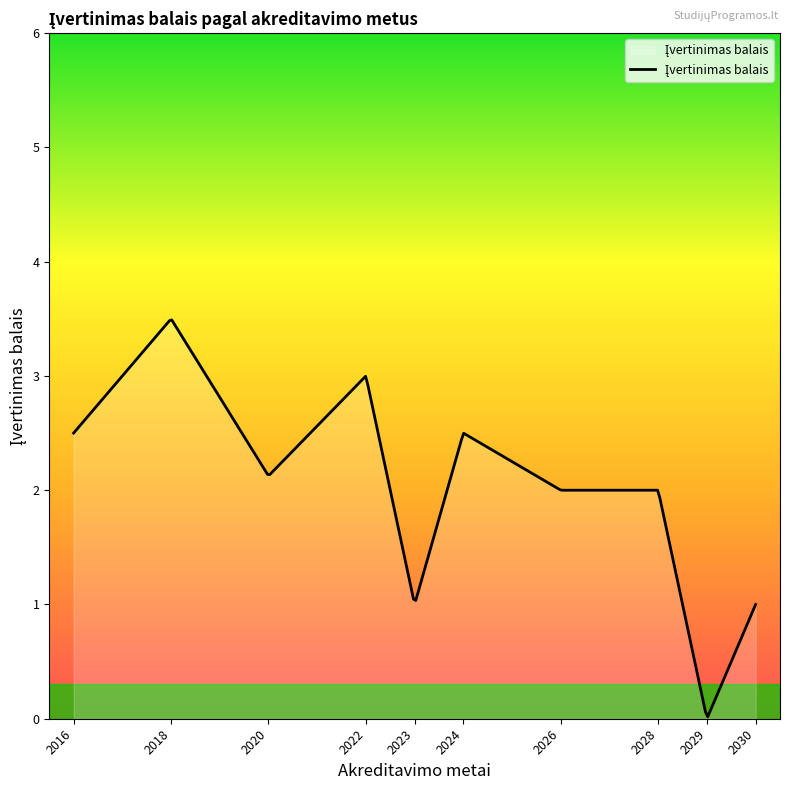

What is the difference between the maximum and minimum values?

3.5